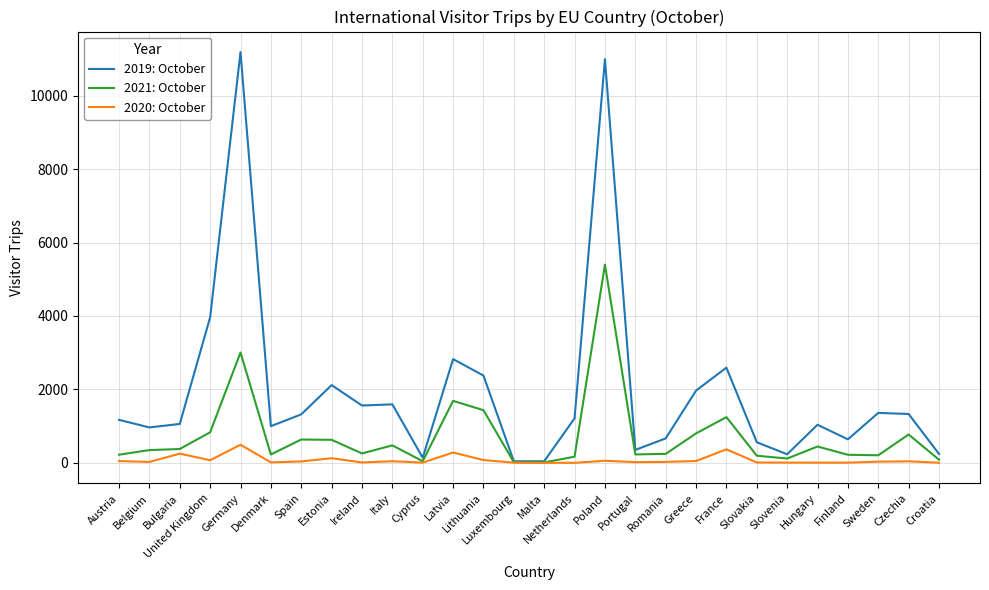

At which category is the sum across all series the highest?

Poland